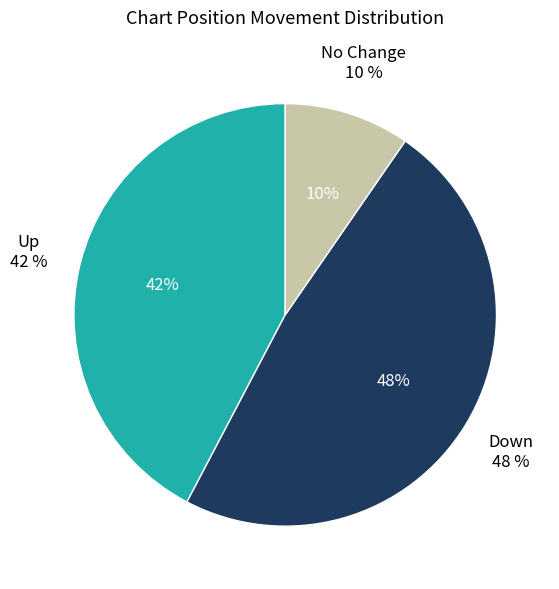

To the nearest percent, what is the difference between the down and - slice percentages?

38%